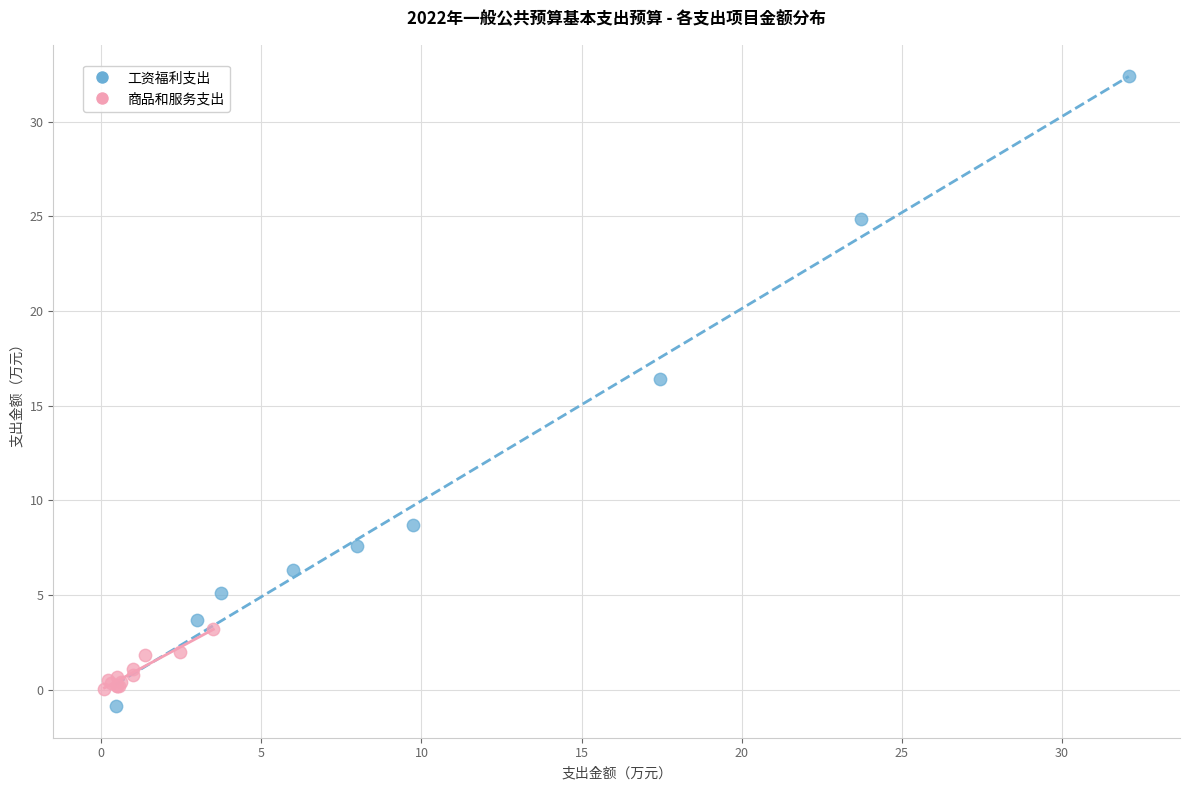

Which series reaches the maximum Y coordinate?

工资福利支出